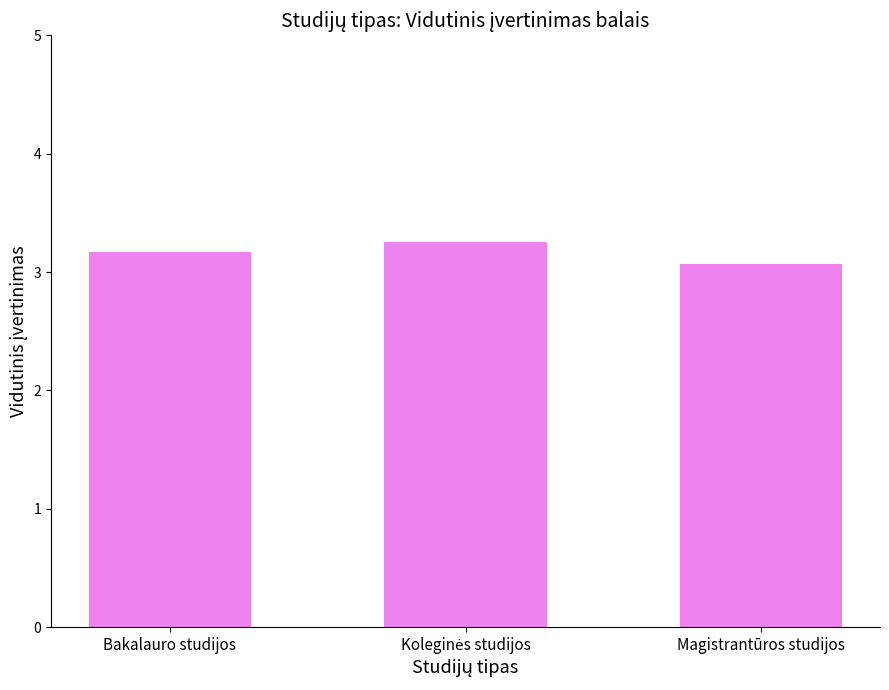

The value at Bakalauro studijos is 0.9. True or false?

False